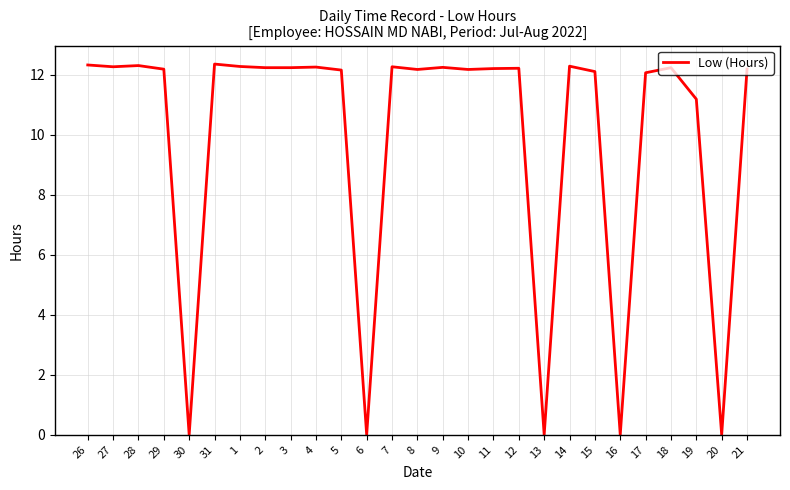

What is the change in value from 7 to 16?

-12.3